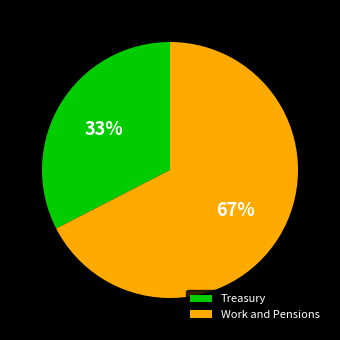

Combined, do Treasury and Work and Pensions account for over 50%?

Yes